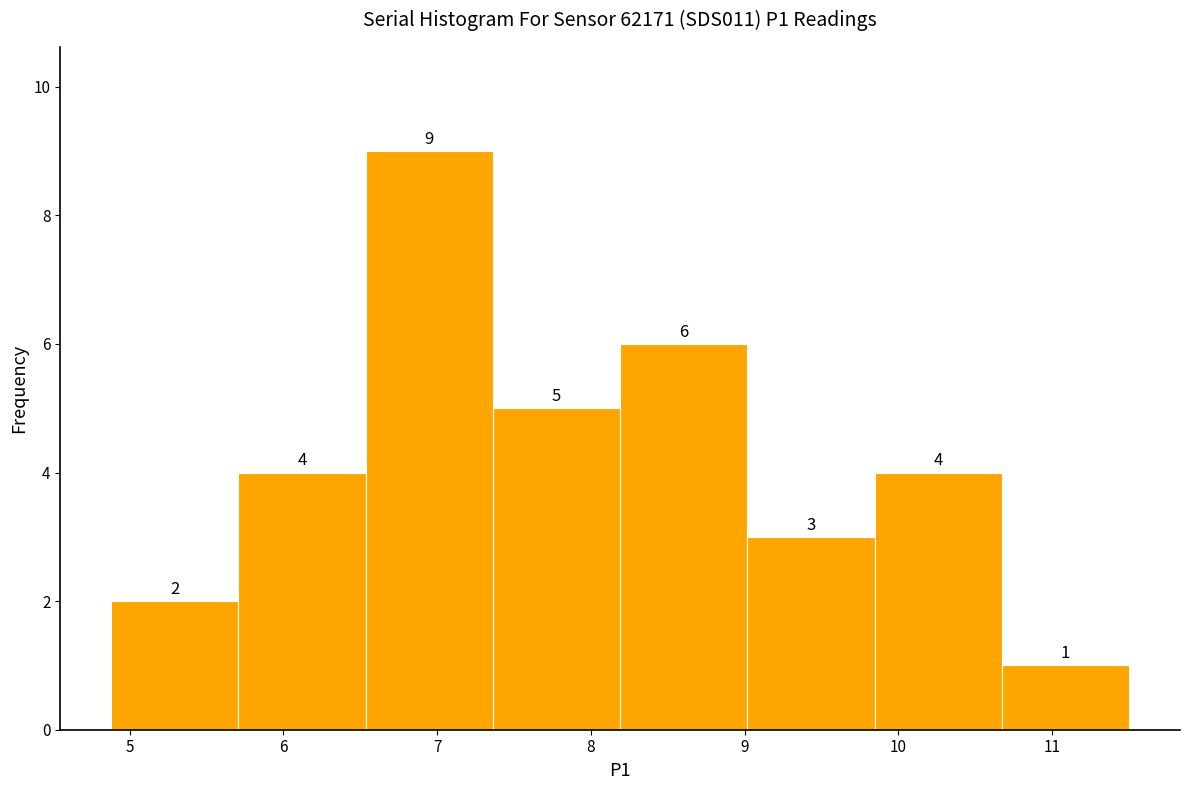

Over which range of the x-axis is the bar tallest?

6.5 to 7.4